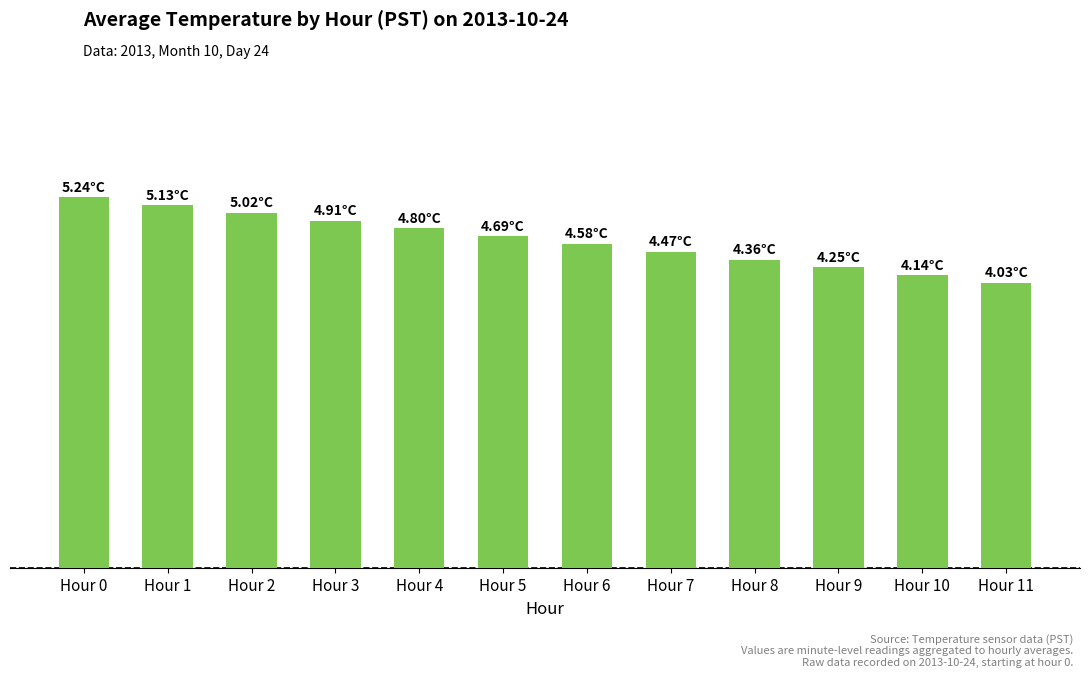

What is the approximate value at Hour 5?

4.7